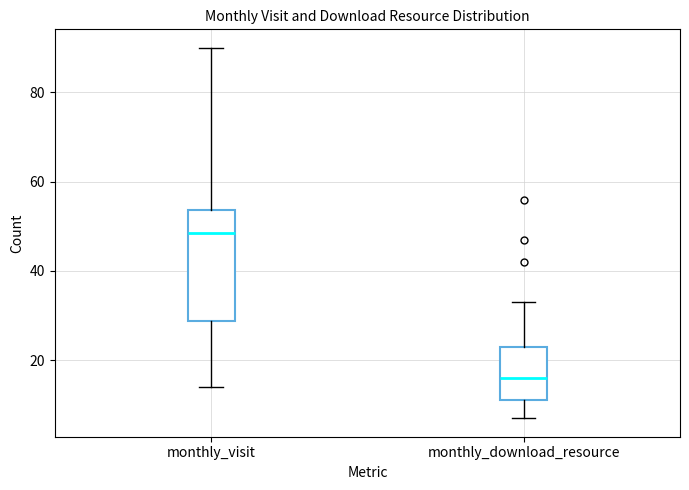

Which box has the lowest median line?

monthly_download_resource